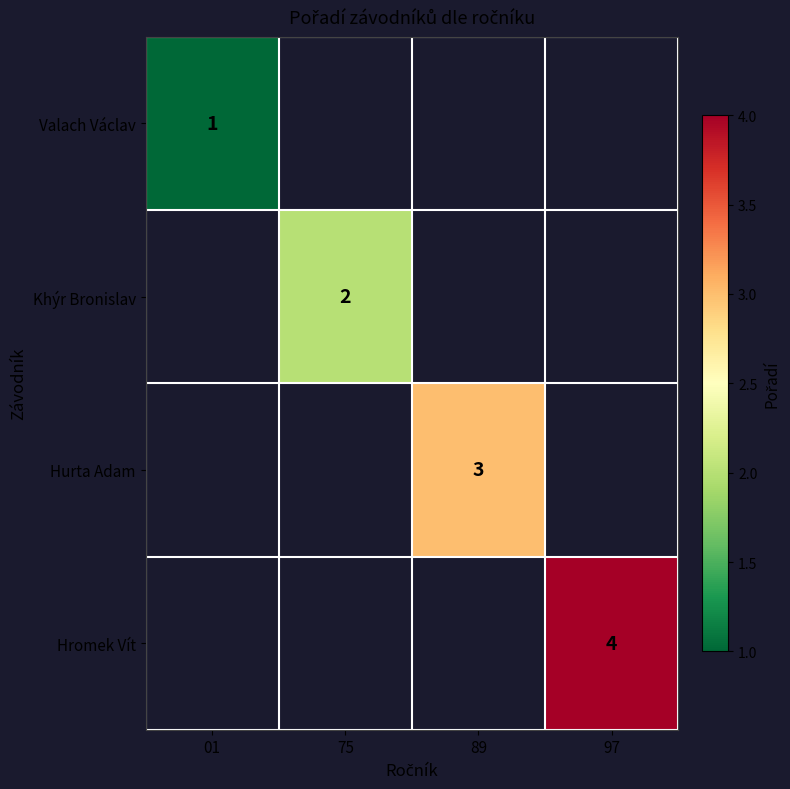

True or false: Hurta Adam has a value of 3 at 89.

True